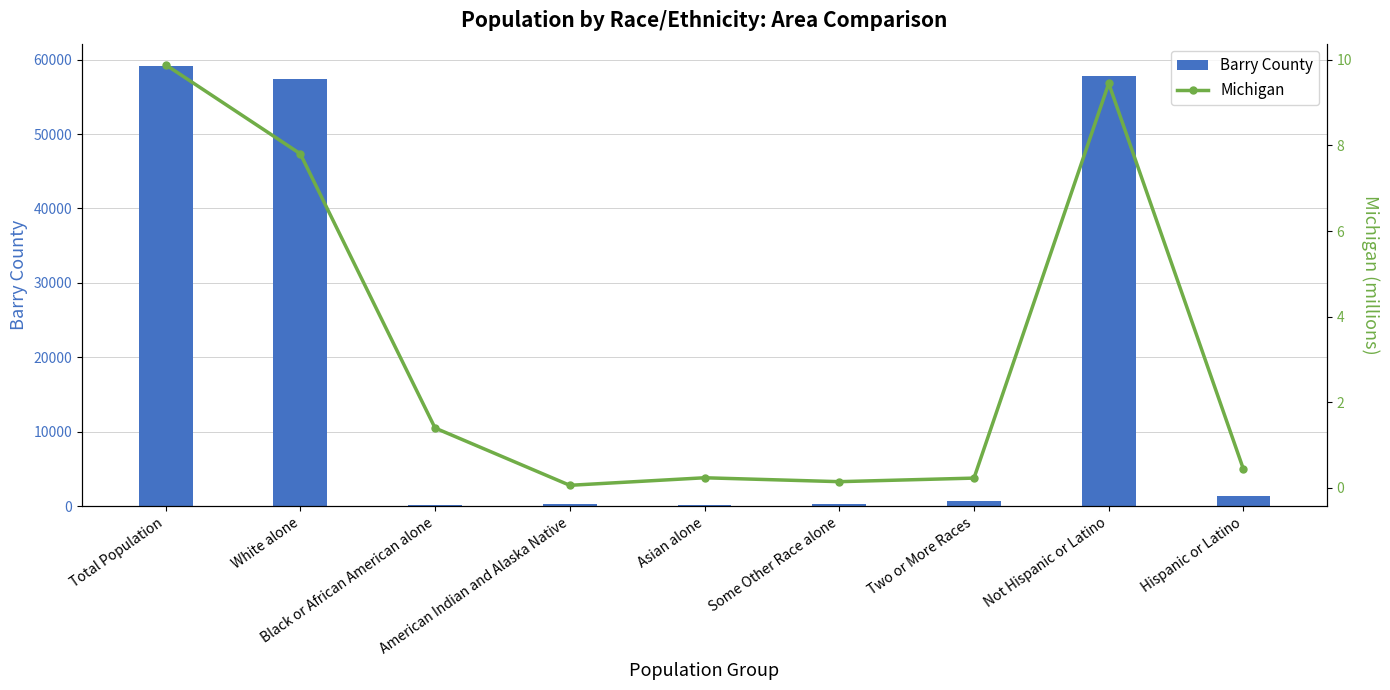

Which series has the widest spread of values?

Barry County